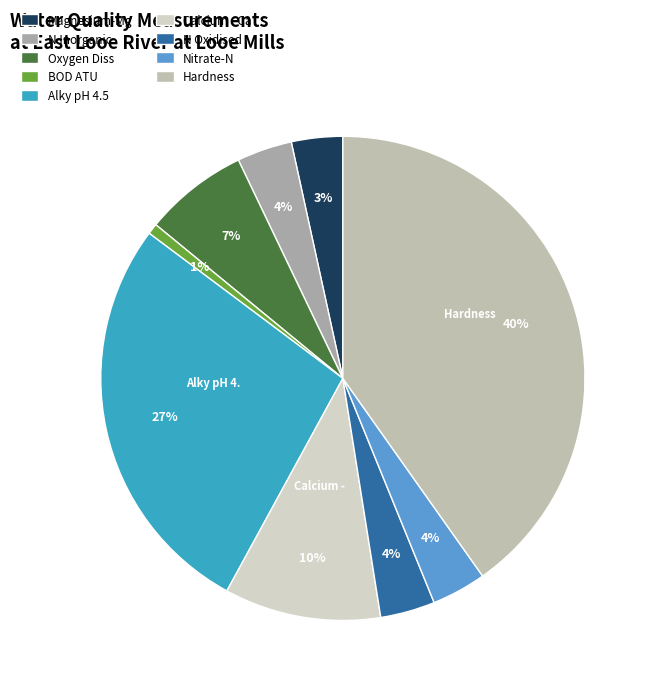

How many slices are in this pie chart?

9